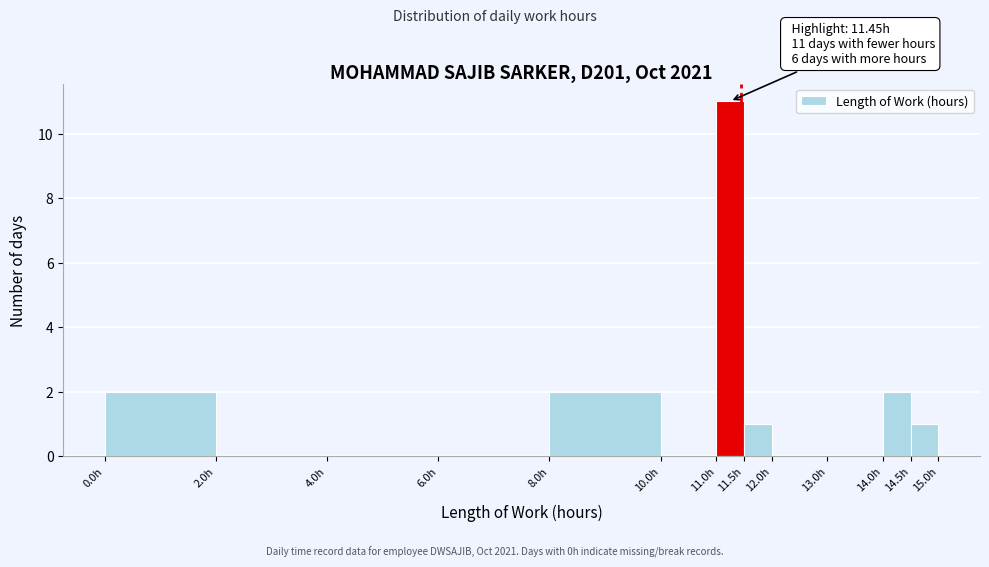

Which range on the x-axis has the tallest bar?

11.0 to 11.5